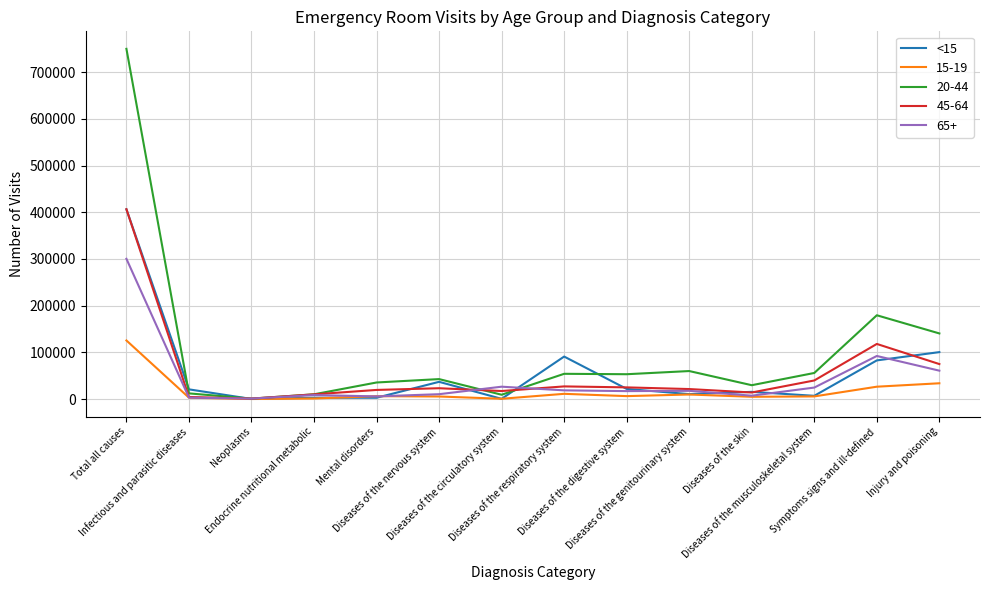

Which series has the largest total across all categories?

20-44